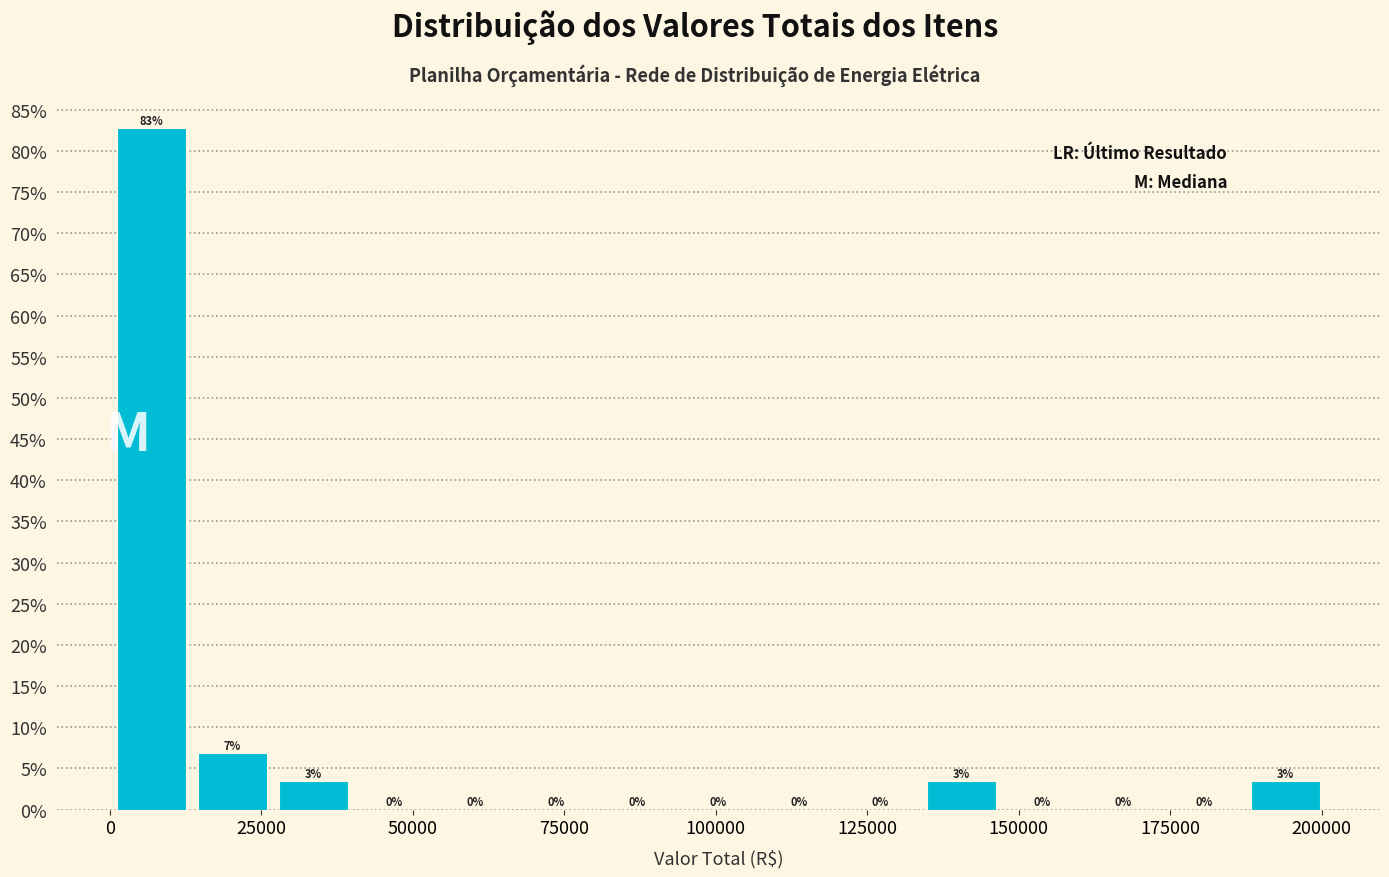

Read against the x-axis, roughly where is the centre of the tallest bar?

5000